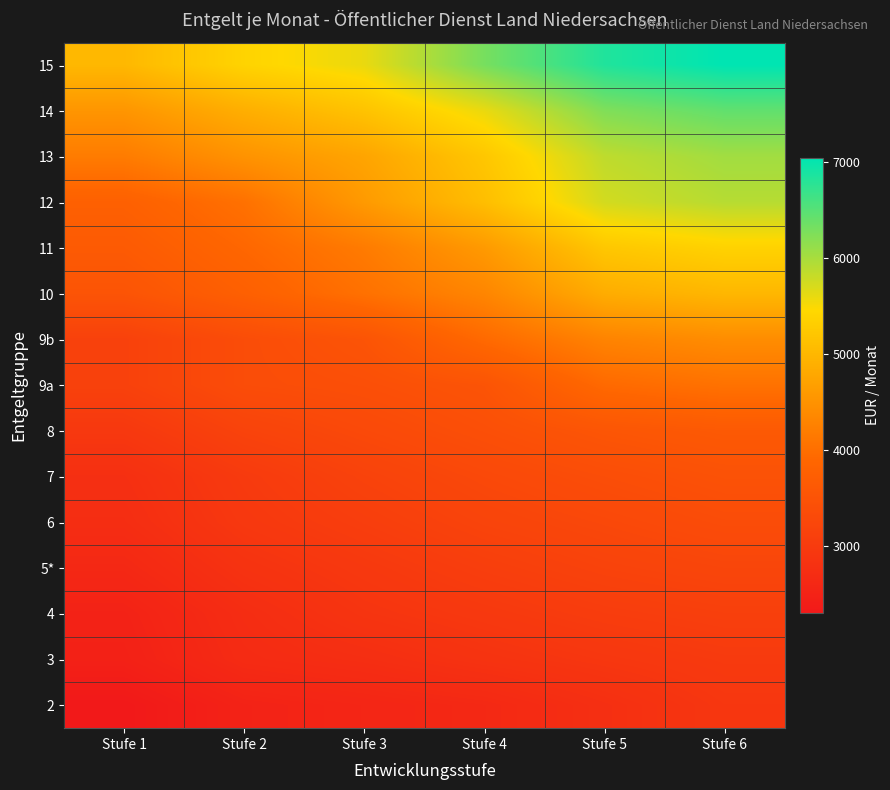

At which category is the sum across all series the highest?

Stufe 6